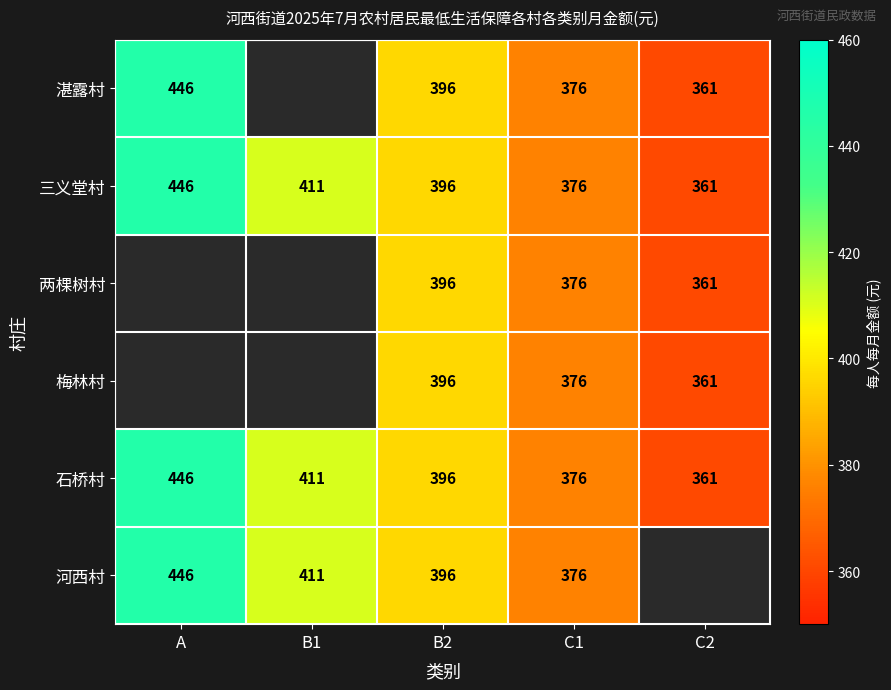

What is the difference between the second highest and second lowest values in the 石桥村 series?

35